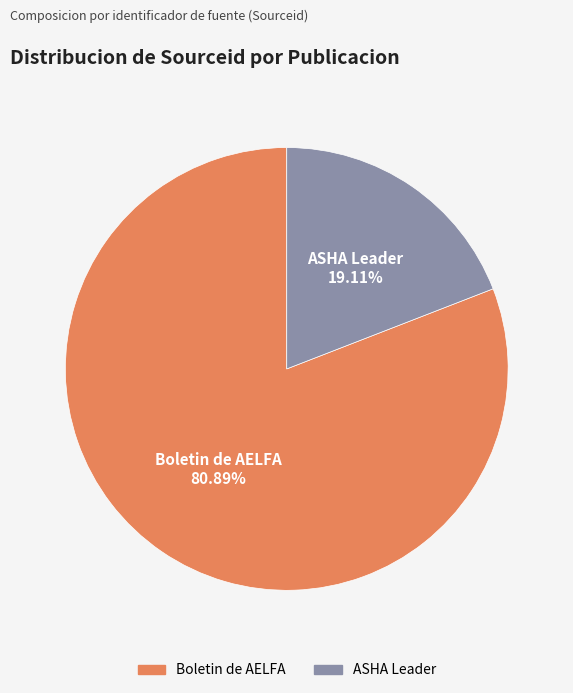

Is it true that ASHA Leader is 30% of the pie?

False